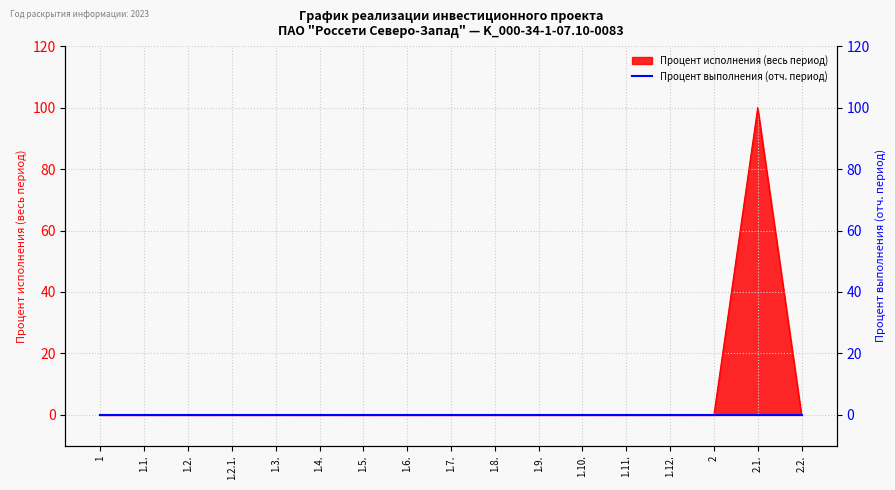

Count the number of values greater than 0.

1